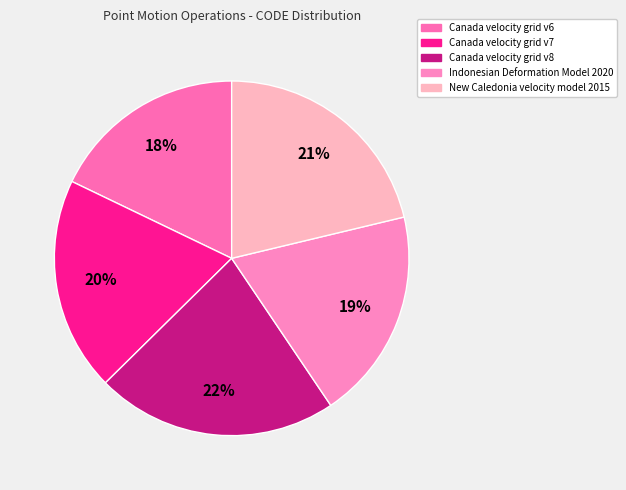

To the nearest percent, what portion does Indonesian Deformation Model 2020 represent?

19%